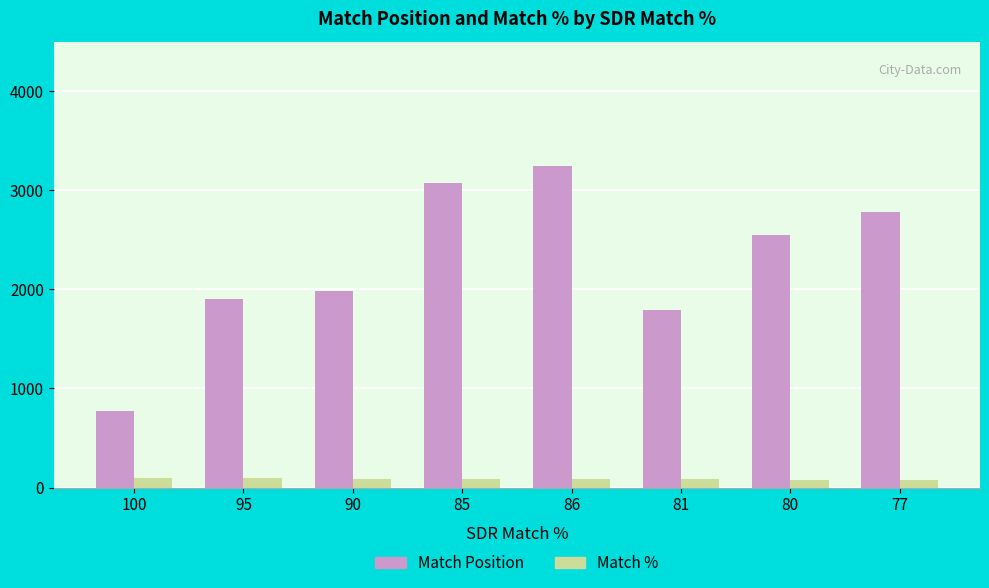

What is the sum of the Match Position values at 86 and 85?

6315